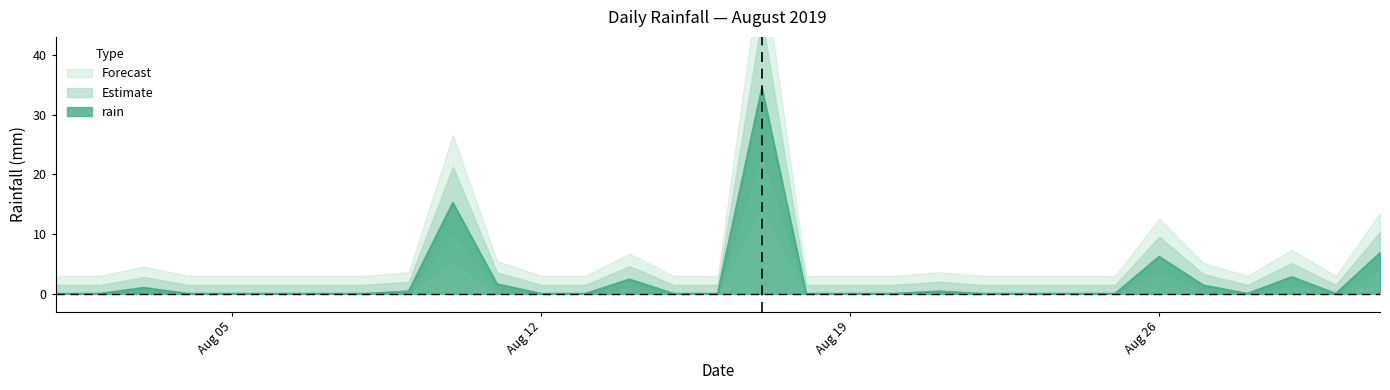

How many data points does each series have?

31